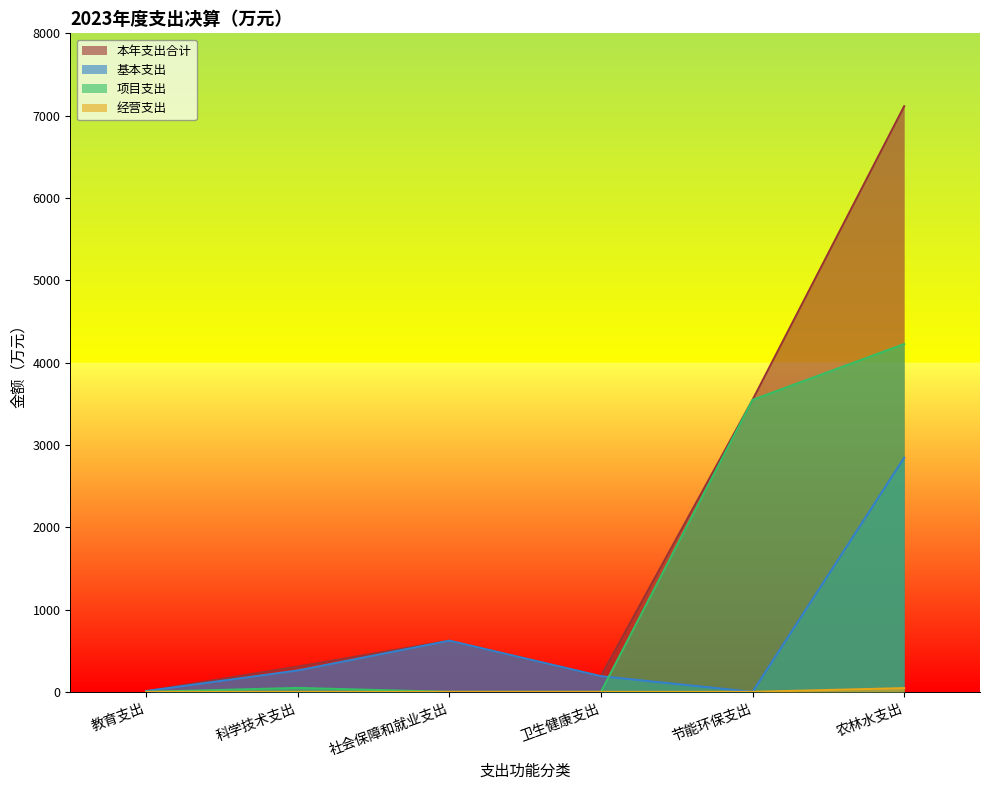

The value of 基本支出 at 农林水支出 is 1432.7. True or false?

False